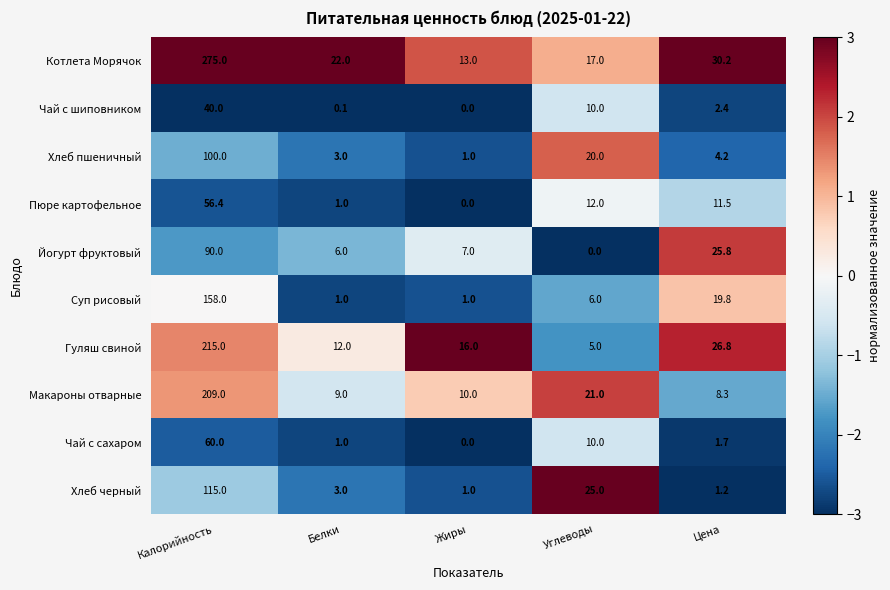

What is the greatest value displayed?

275.0